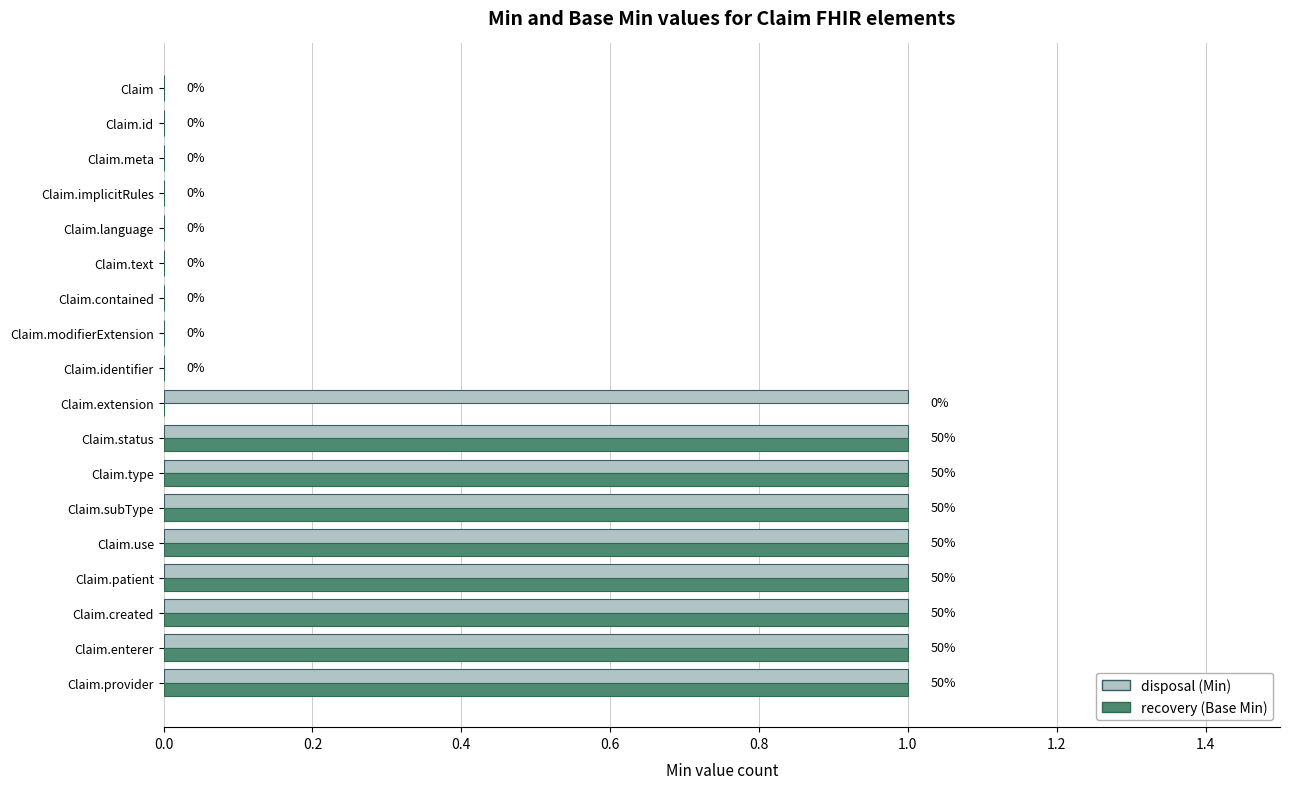

How many distinct data groups are displayed?

2